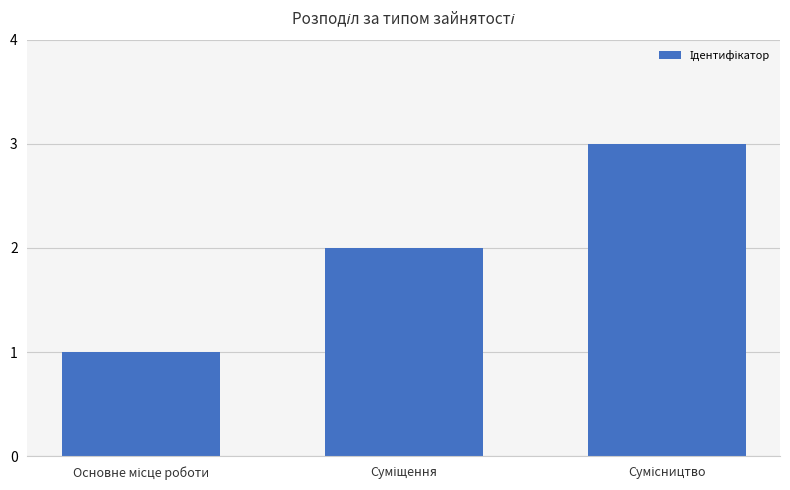

What is the greatest value displayed?

3